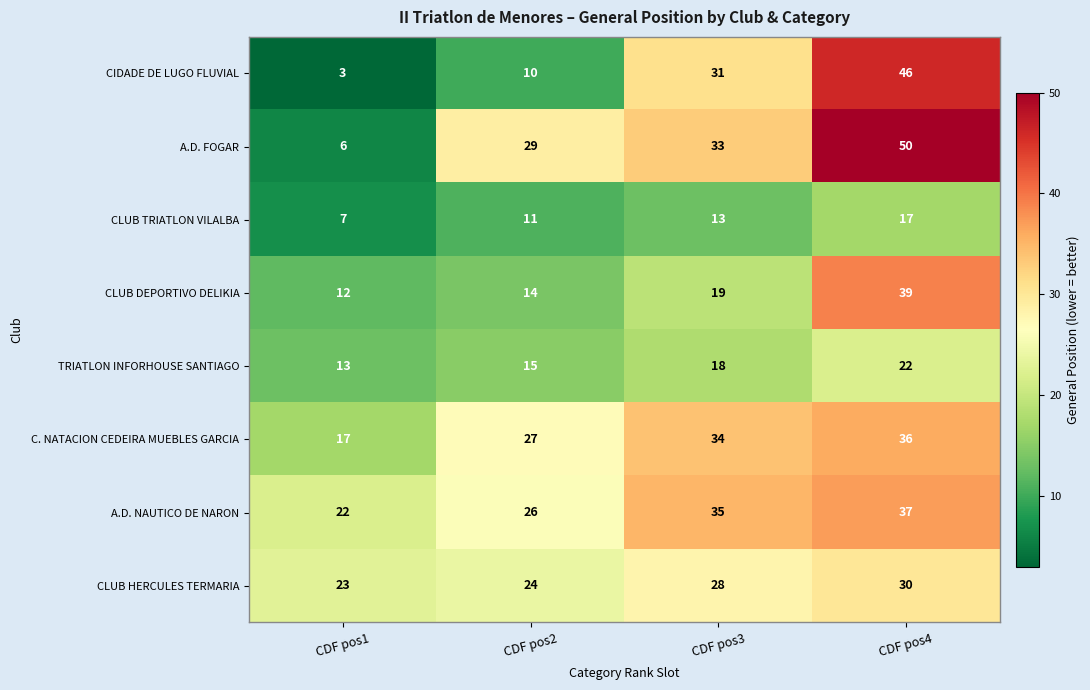

Is it true that CLUB TRIATLON VILALBA equals 6 at CDF pos2?

False